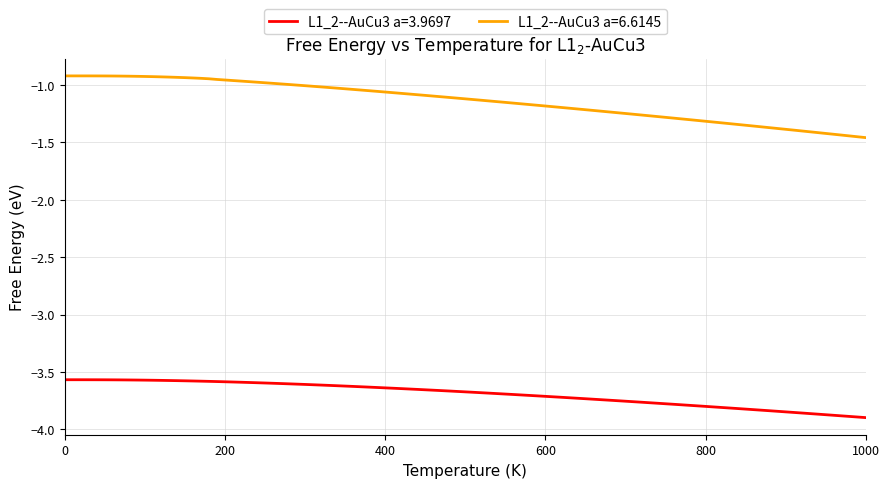

Which series has the largest total across all categories?

L1_2--AuCu3 a=6.6145